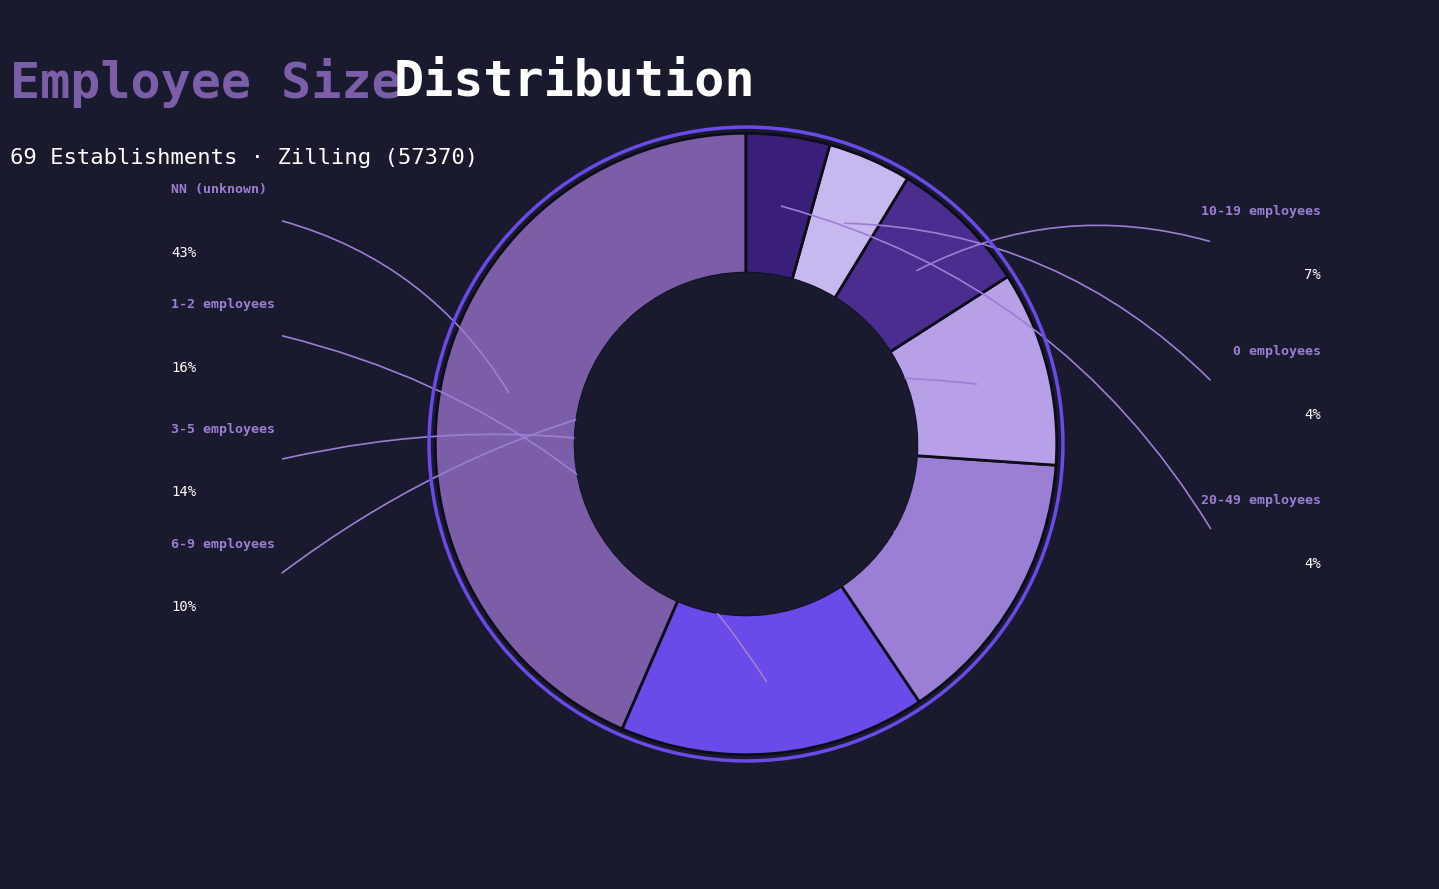

Count the number of slices in the pie.

7